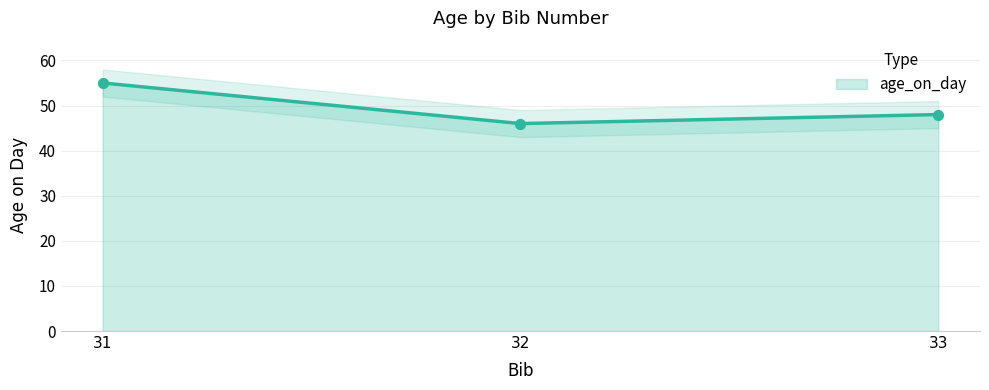

Between 31 and 33, which is larger?

31